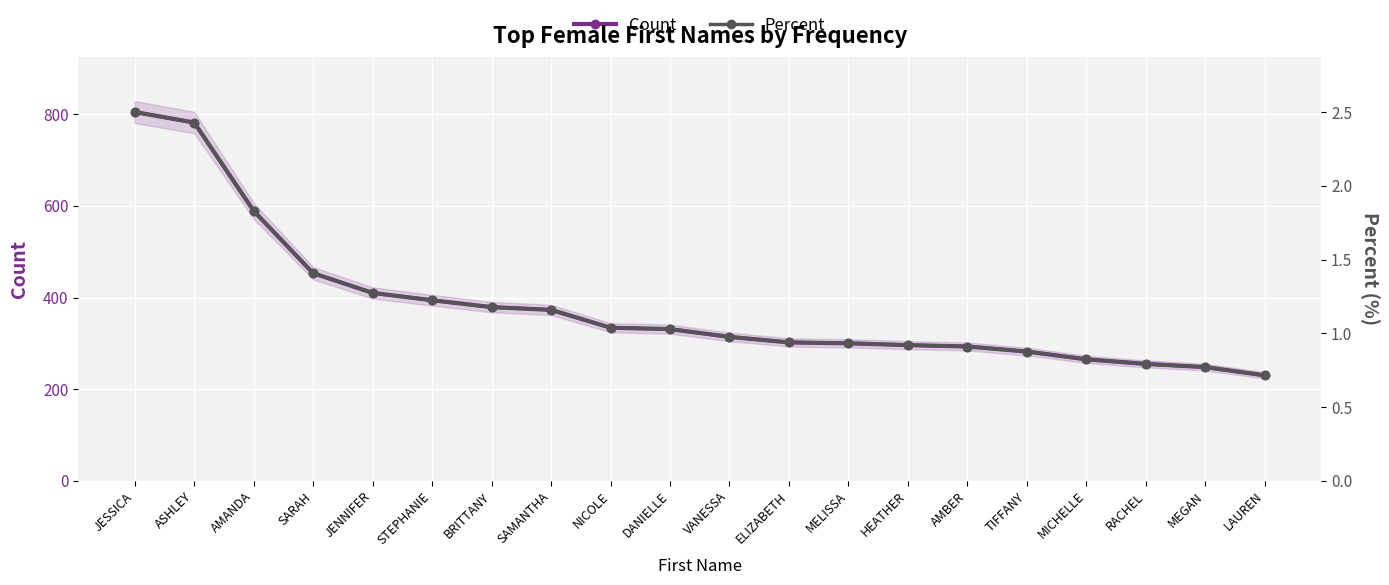

What is the total value across all series at JENNIFER?

411.3